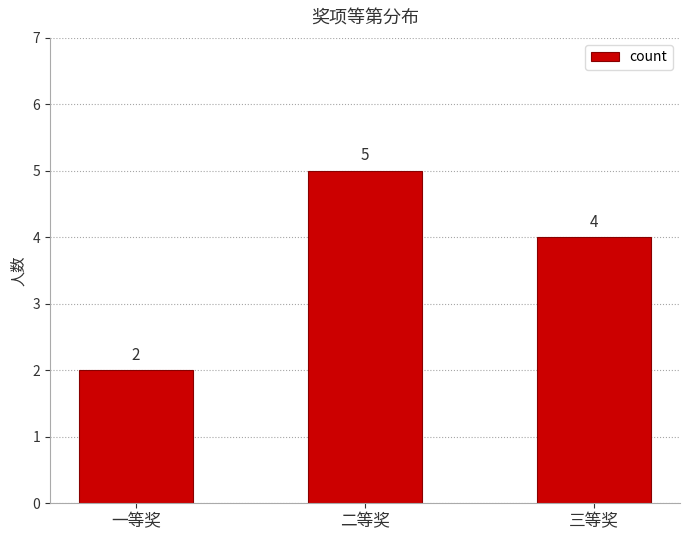

What is the greatest value displayed?

5